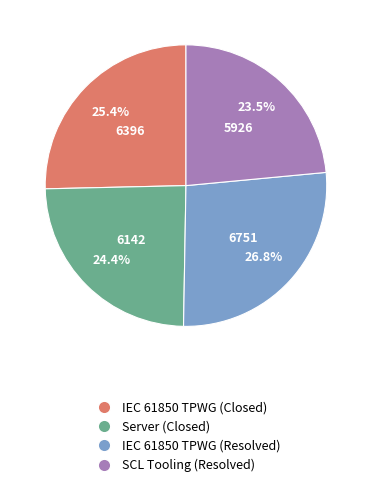

What is the largest slice in the pie chart?

IEC 61850 TPWG (Resolved)